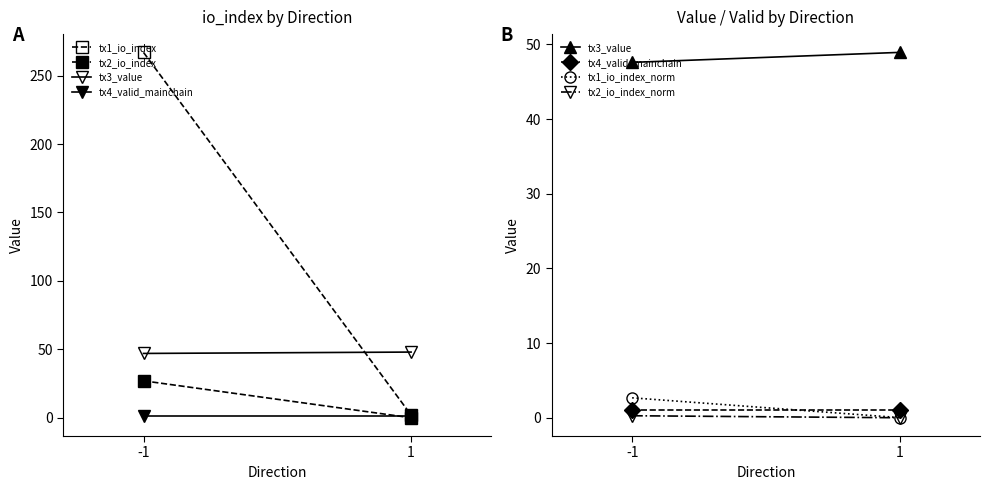

What is the maximum value for tx1_io_index_norm?

2.7